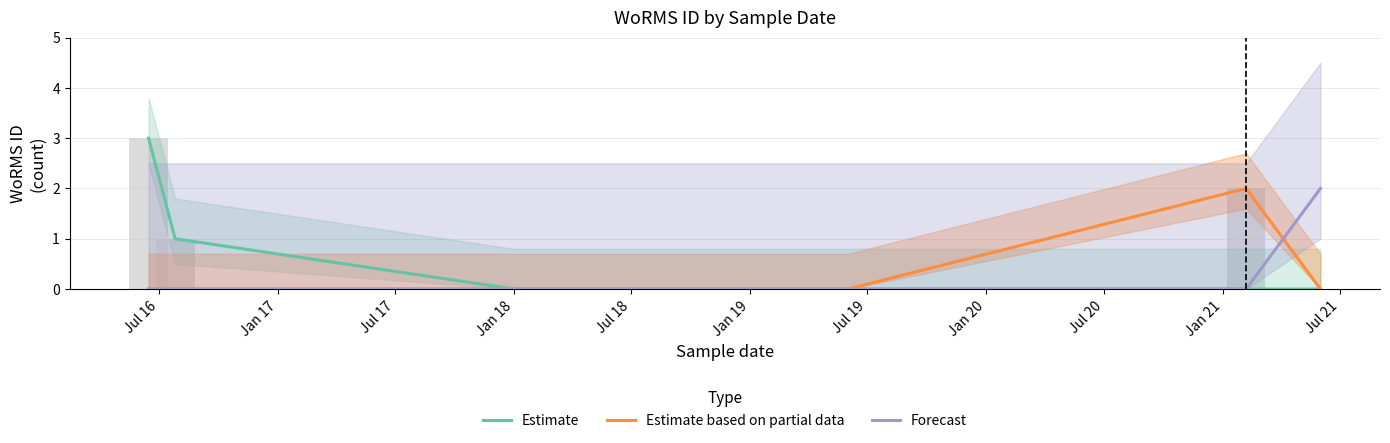

True or false: Estimate has a value of -1 at Jan 19.

False